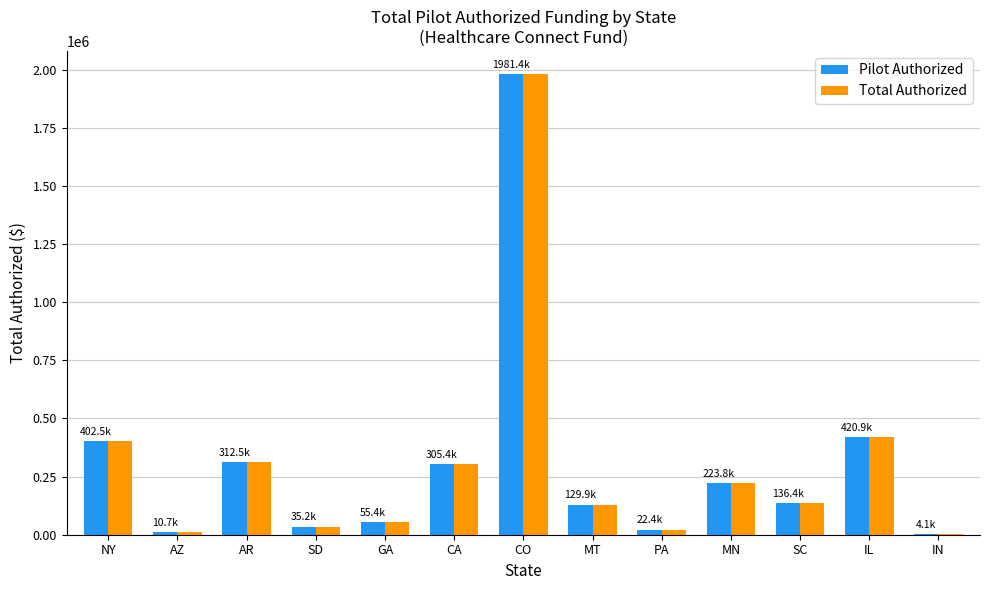

At which category is the sum across all series the highest?

CO